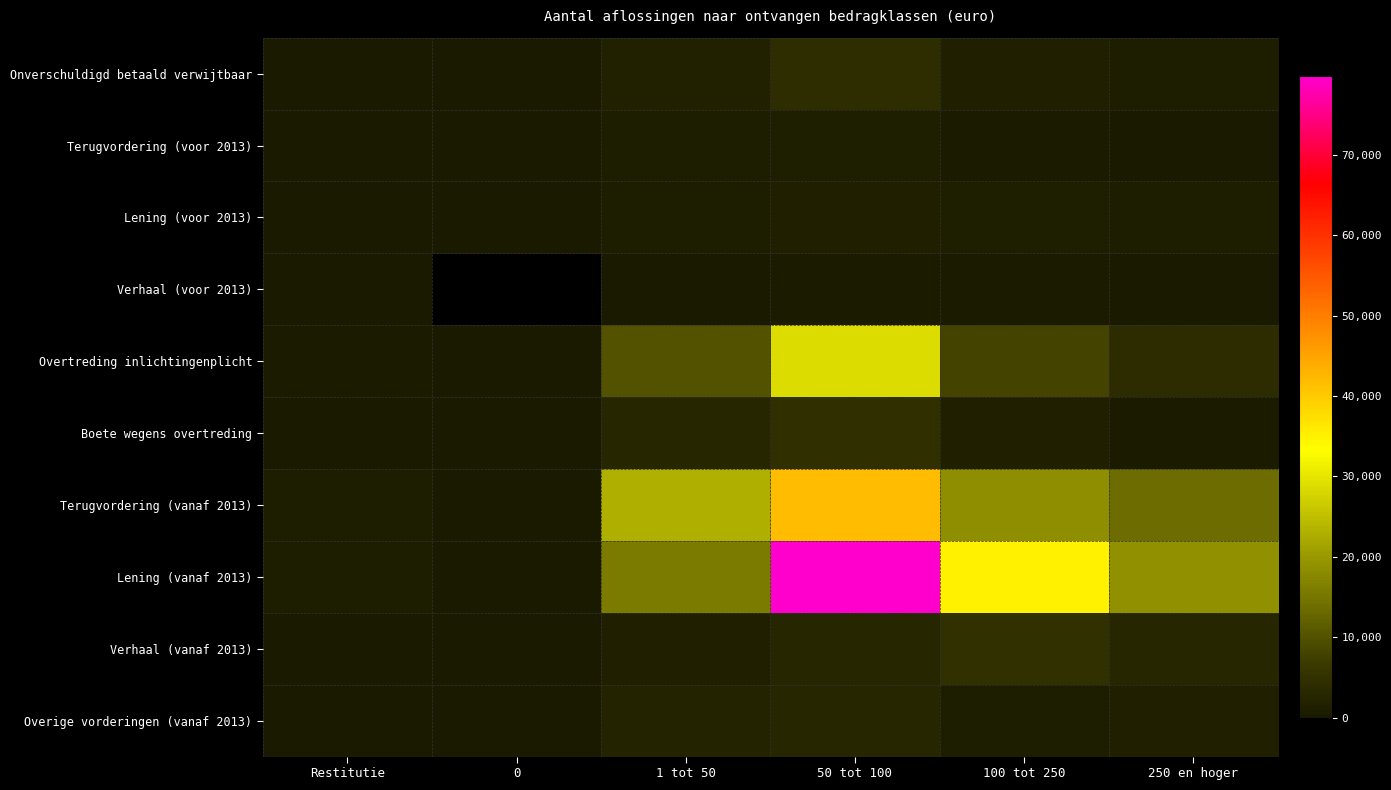

Which series has the largest range (max minus min)?

Lening (vanaf 2013)